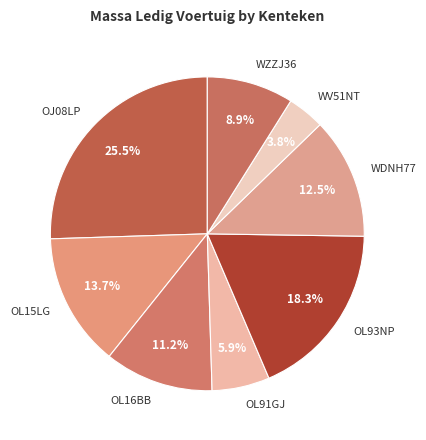

Do WV51NT and WDNH77 together represent more than half of the pie?

No